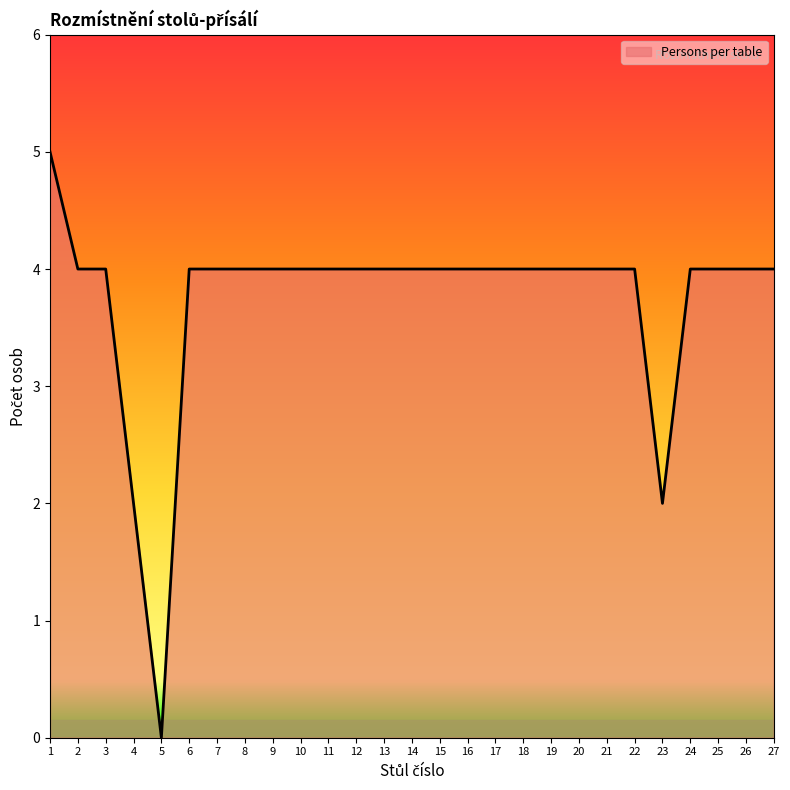

Which label corresponds to the smallest value in the chart?

5